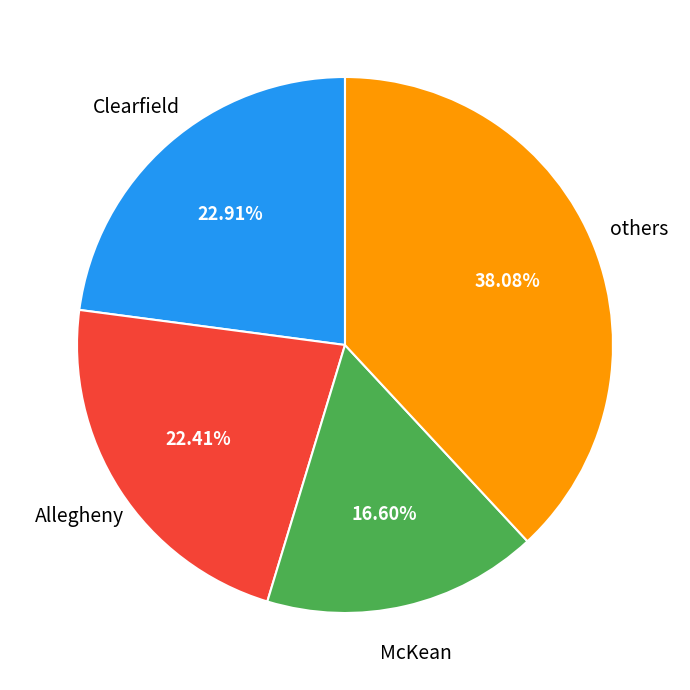

Does any single category account for the majority?

No